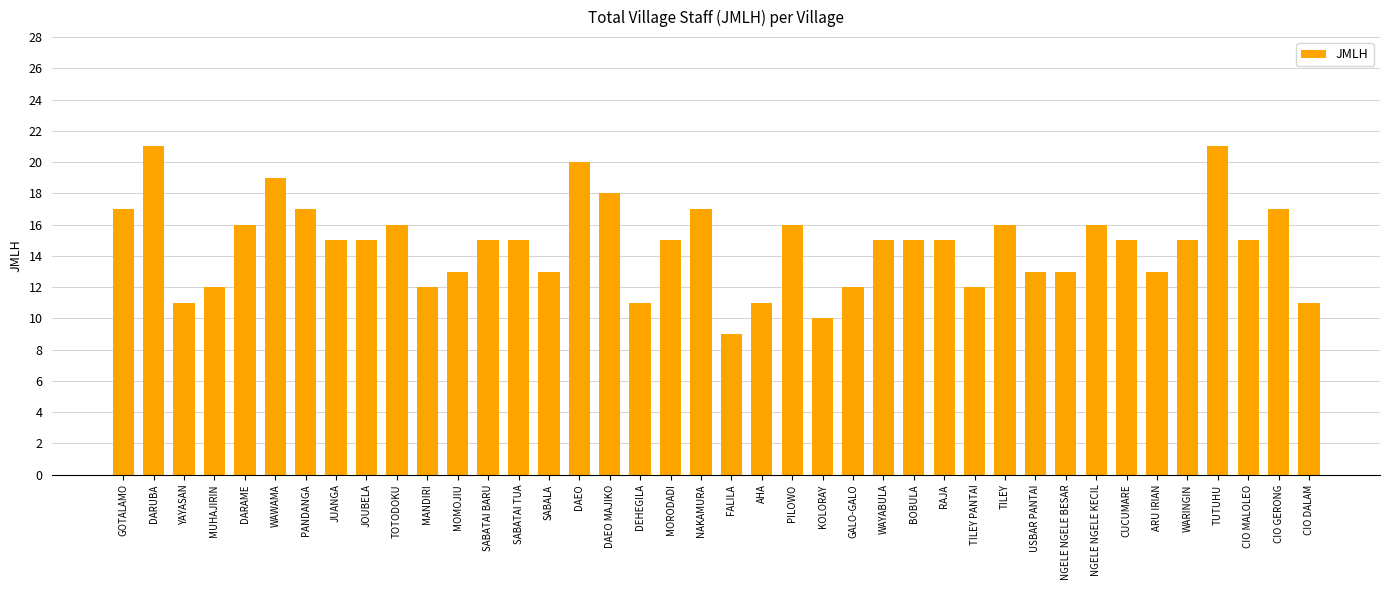

What is the greatest value displayed?

21